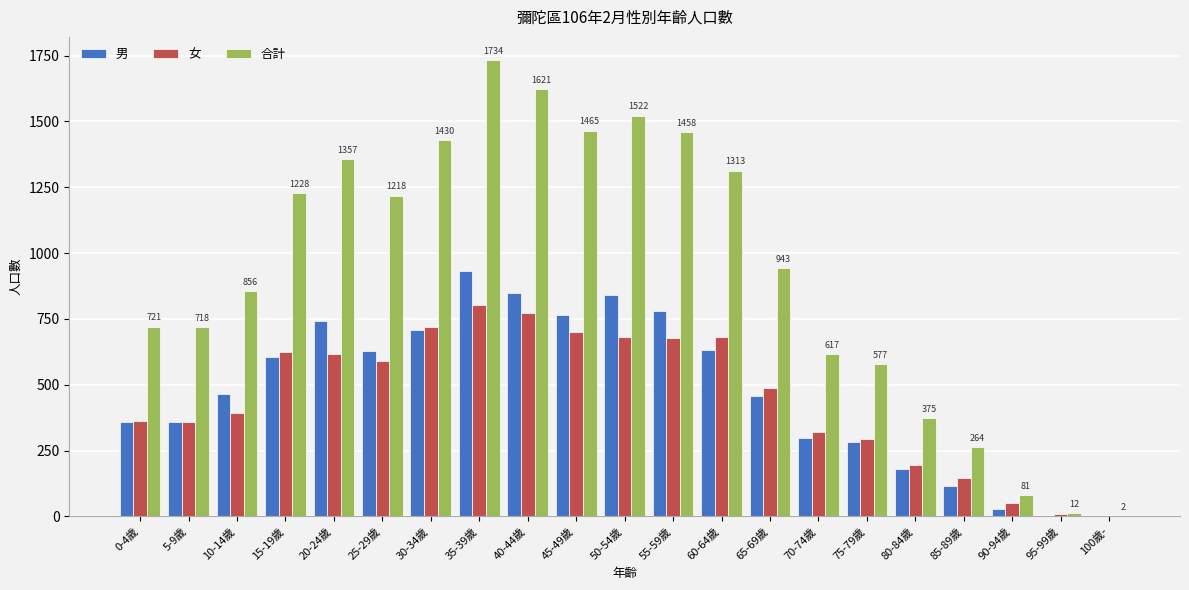

At which category is the sum across all series the highest?

35-39歲